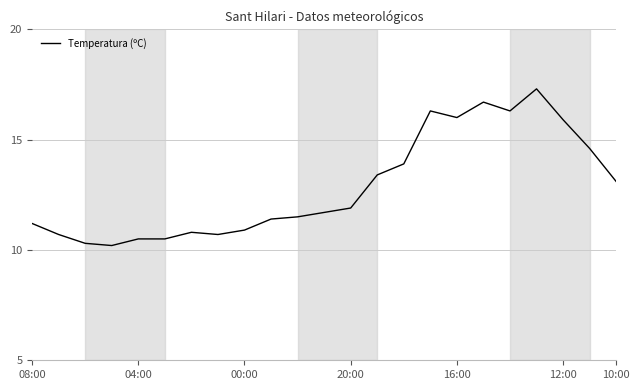

What is the minimum value shown in the chart?

10.2